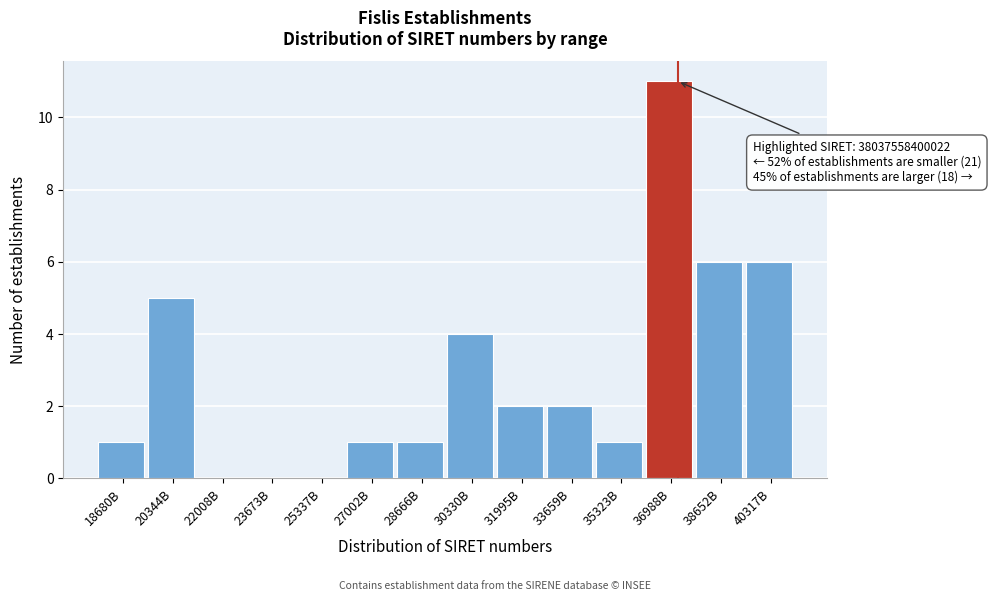

Reading right to left, transcribe all the data shown in this chart.

40317B=6	38652B=6	36988B=11	35323B=1	33659B=2	31995B=2	30330B=4	28666B=1	27002B=1	25337B=0	23673B=0	22008B=0	20344B=5	18680B=1